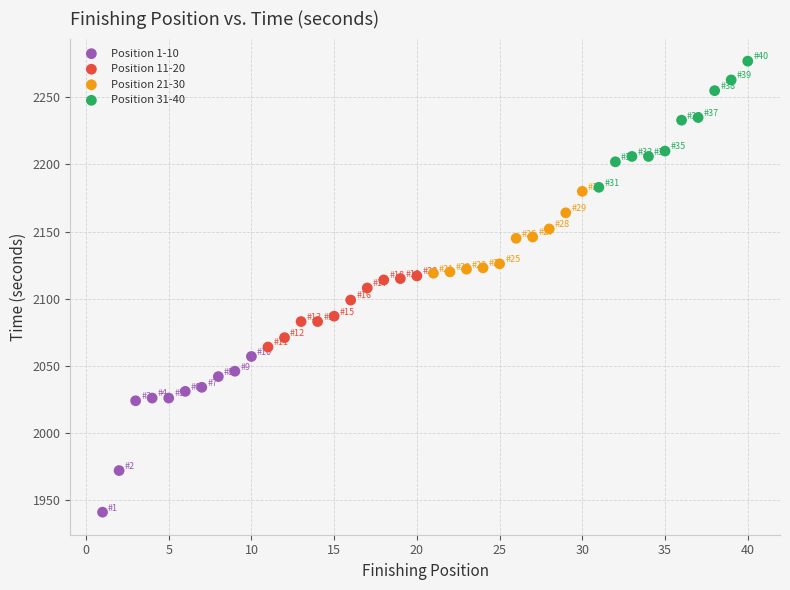

Which series has the widest spread of Y values?

Position 1-10